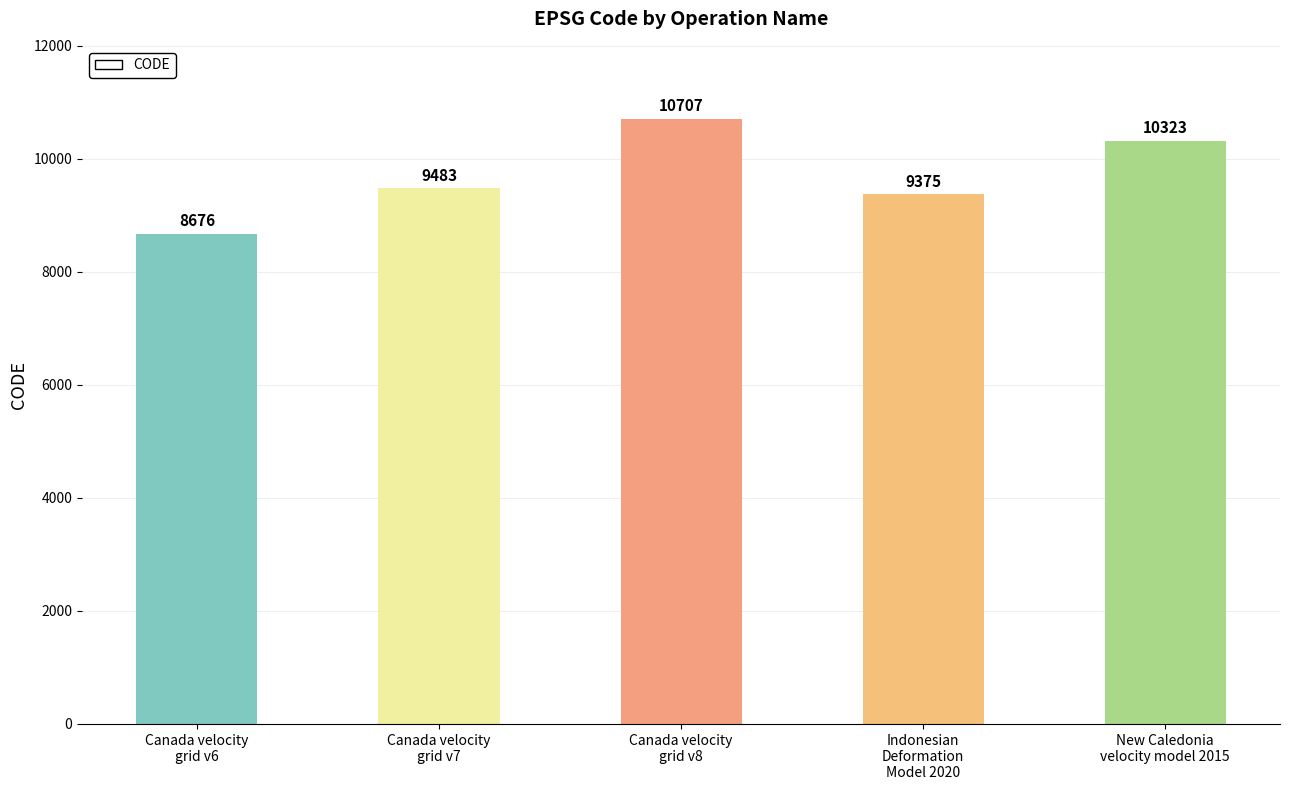

Rank the categories by value from highest to lowest.

Canada velocity
grid v8, New Caledonia
velocity model 2015, Canada velocity
grid v7, Indonesian
Deformation
Model 2020, Canada velocity
grid v6